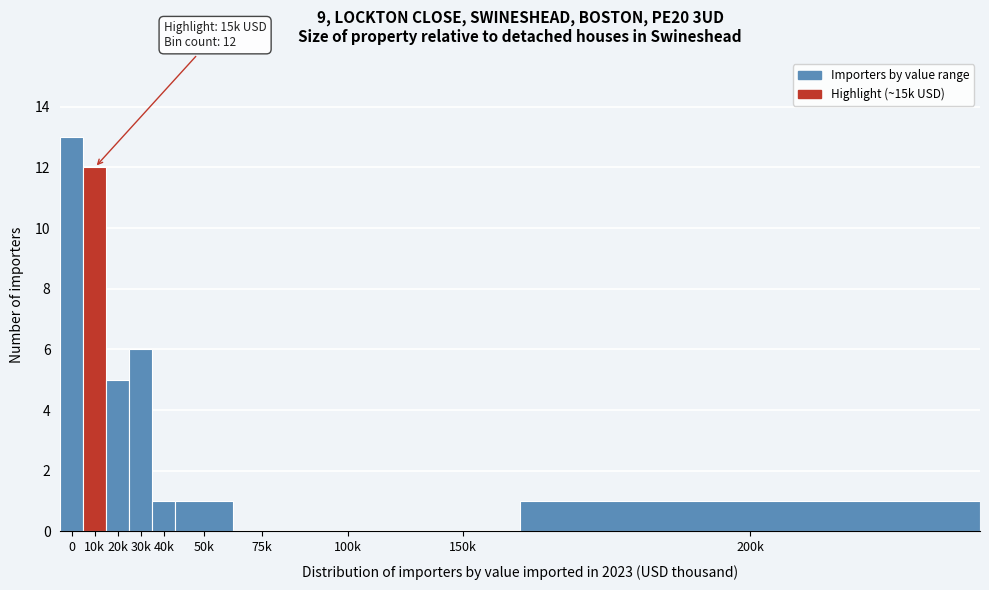

Reading left to right, what are all the values shown in this chart?

0=13	10k=12	20k=5	30k=6	40k=1	50k=1	75k=0	100k=0	150k=0	200k=1